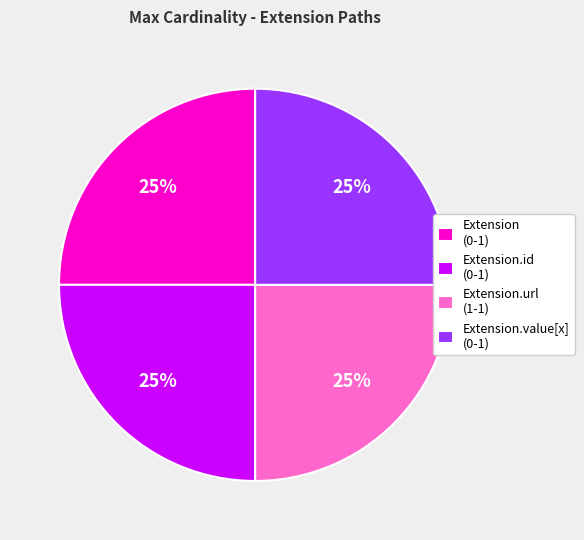

Does Extension.value[x] (0-1) represent more than half of the total?

No